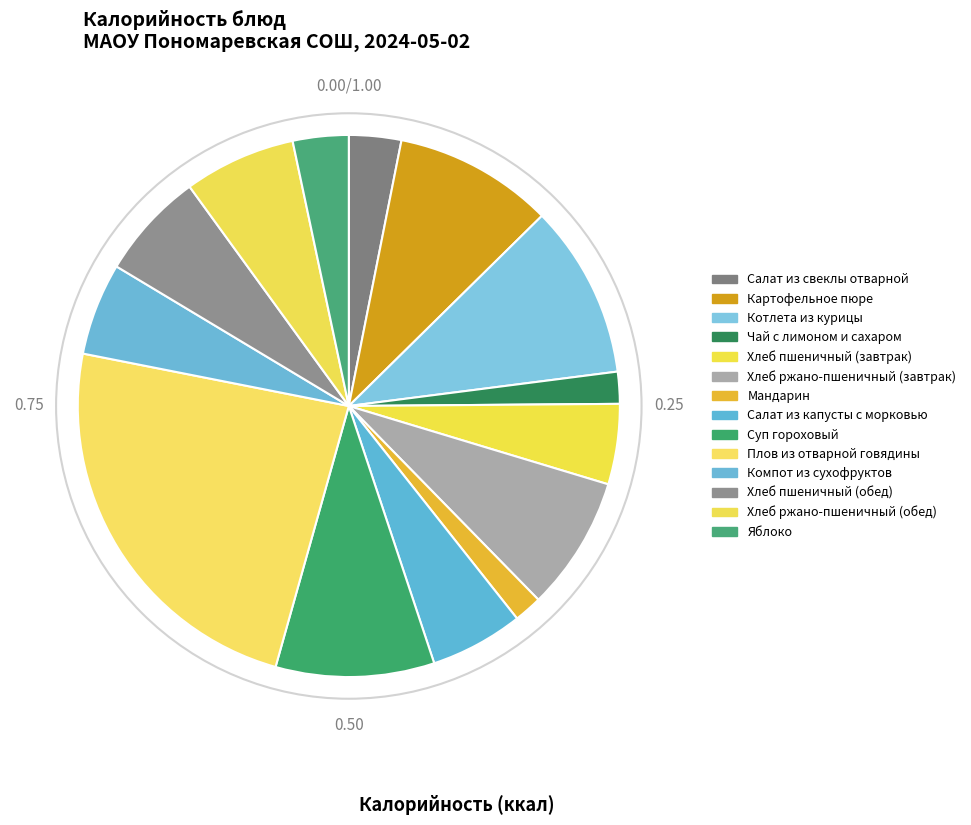

To the nearest percent, what portion does Мандарин represent?

2%